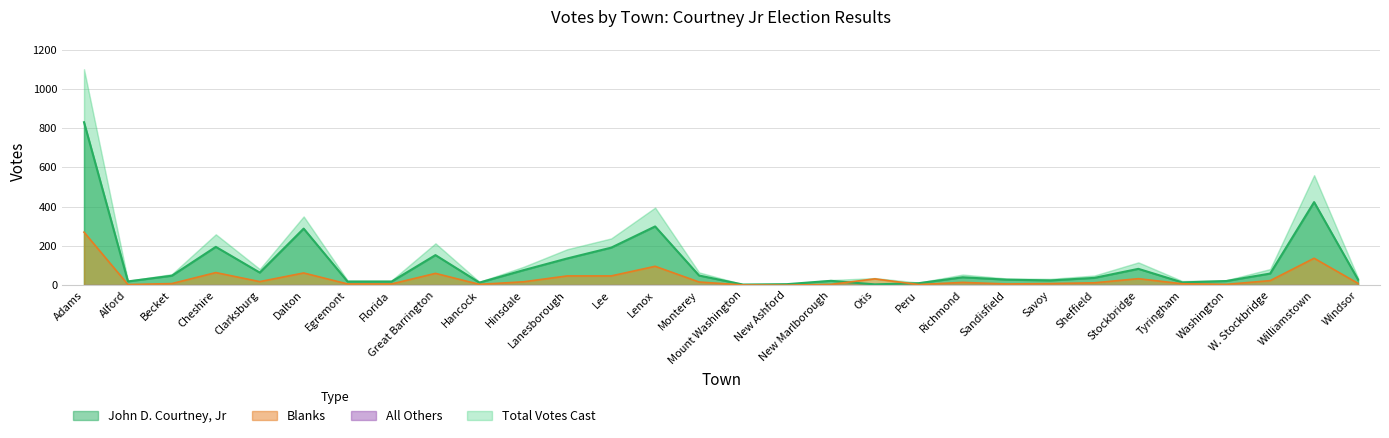

What is the label of the 14th point from the right?

New Ashford